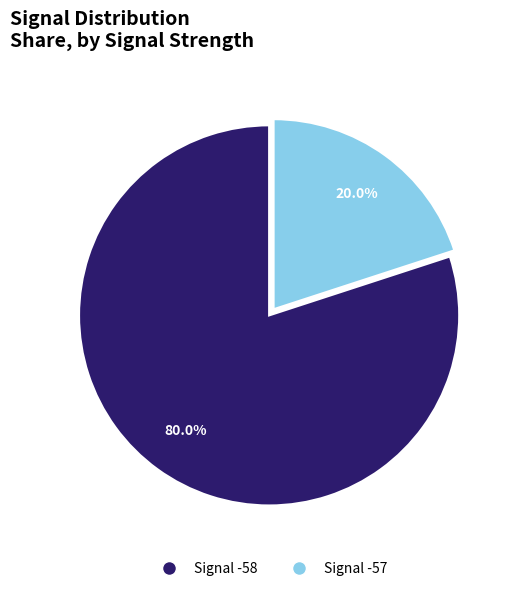

Combined, what portion of the pie is Signal -57 and Signal -58?

100.0%